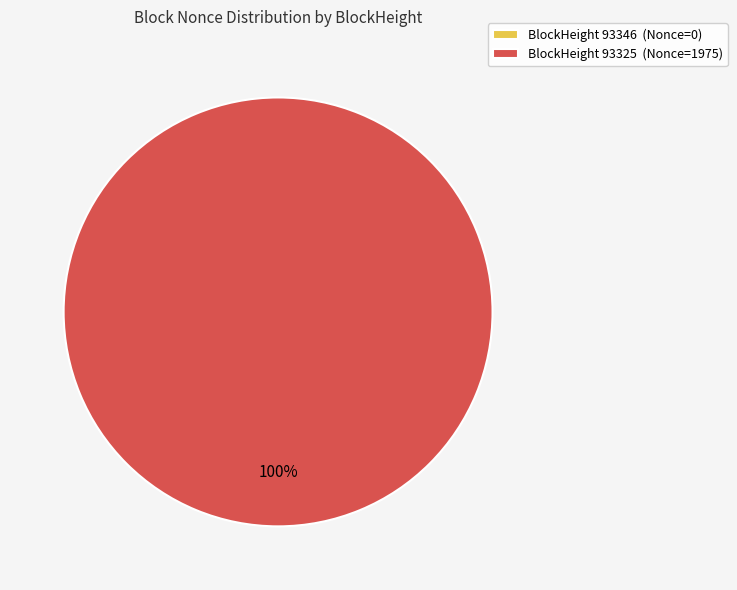

Which category has the smallest portion of the pie?

93346